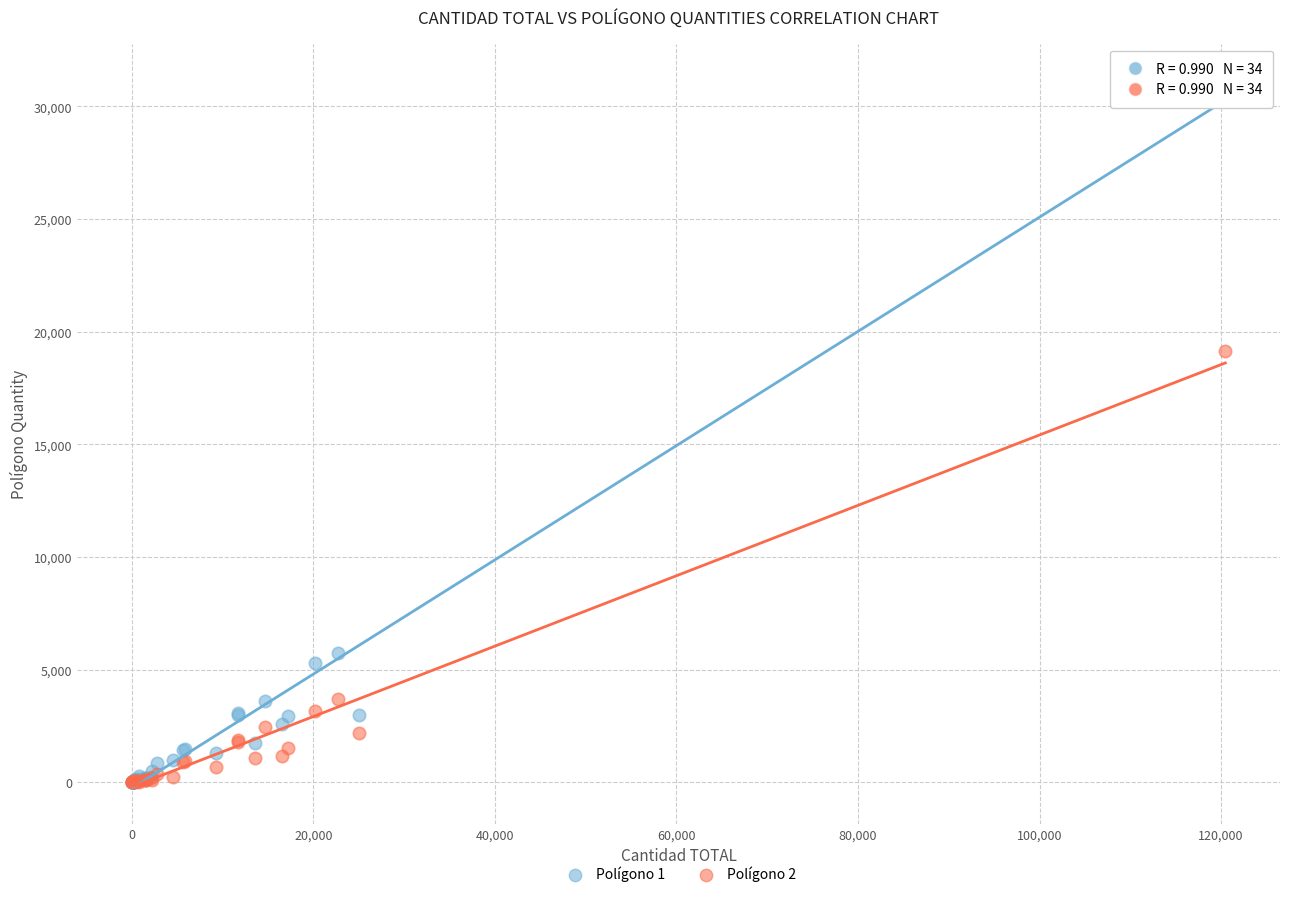

Across all series, what Y value is closest to 15604?

19156.0